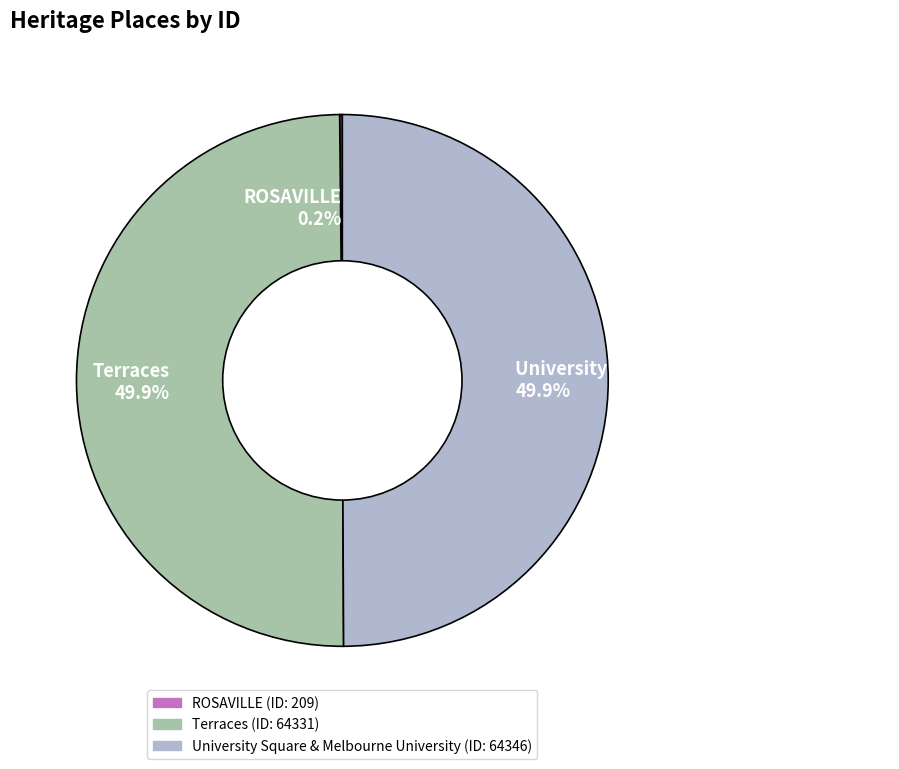

How much of the chart is everything except Terraces 49.9%?

50.1%